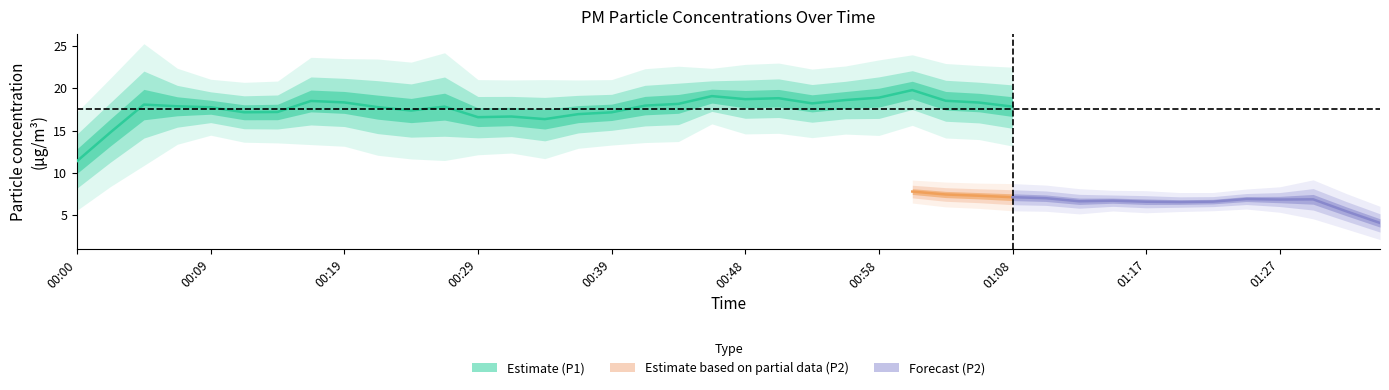

True or false: P1 and P2 intersect in this chart.

False